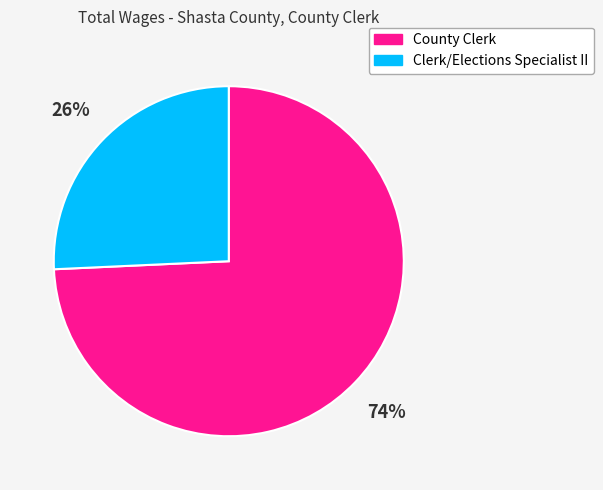

Do County Clerk and Clerk/Elections Specialist II together represent more than half of the pie?

Yes